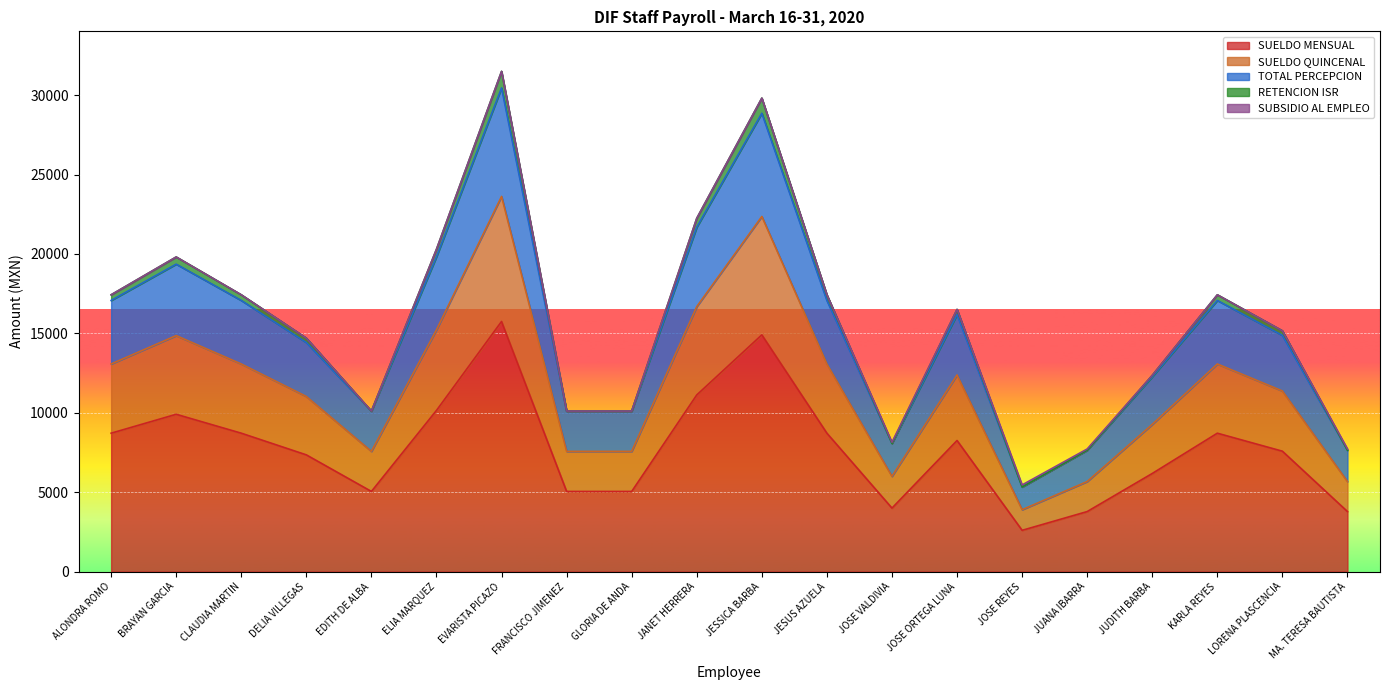

Where is the first local minimum for SUELDO MENSUAL?

EDITH DE ALBA